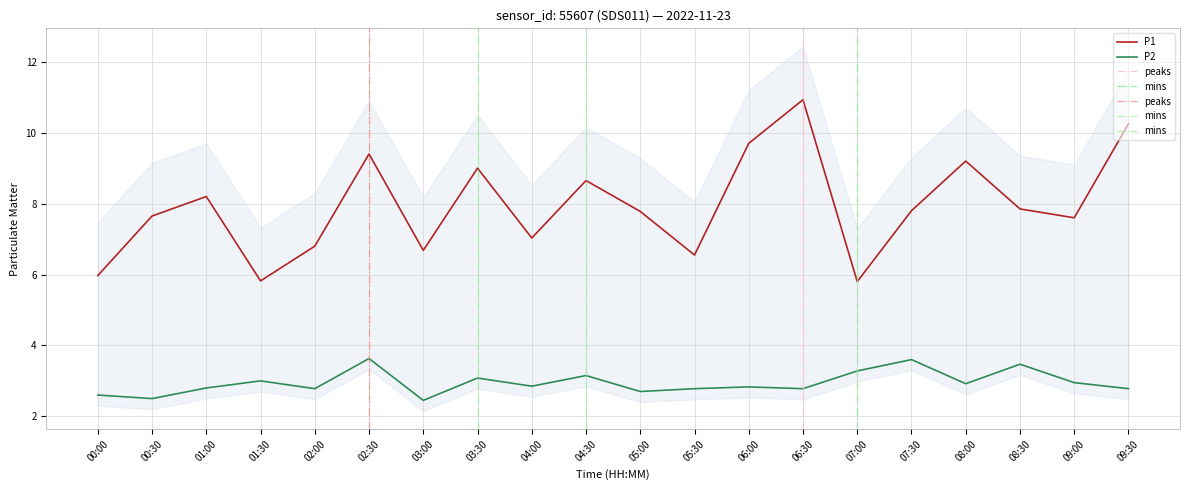

List the series in order of their peak value, highest first.

P1, P2